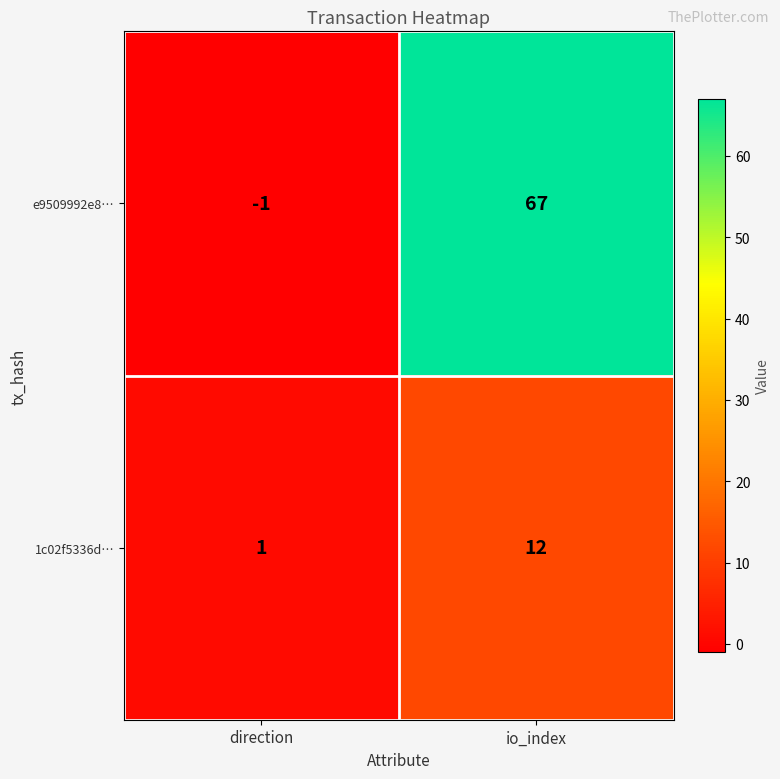

List the series in order of their peak value, highest first.

e9509992e8…, 1c02f5336d…